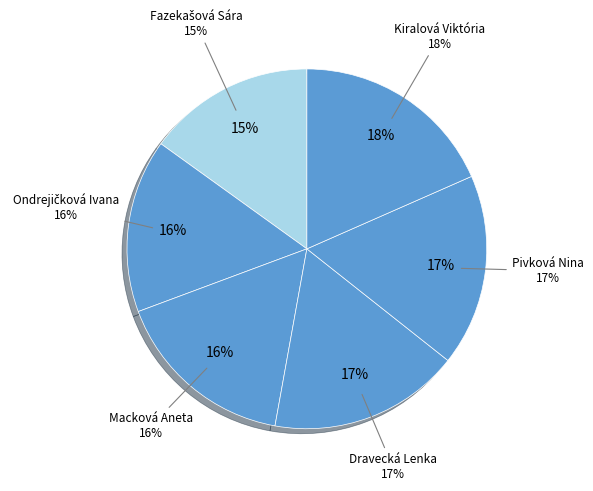

To the nearest percent, what portion does Pivková Nina represent?

17%